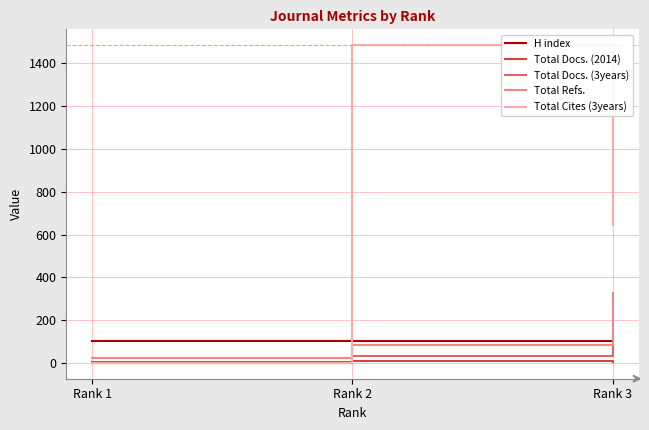

Is the value of Total Docs. (3years) at Rank 1 greater than the value of Total Refs. at Rank 2?

No